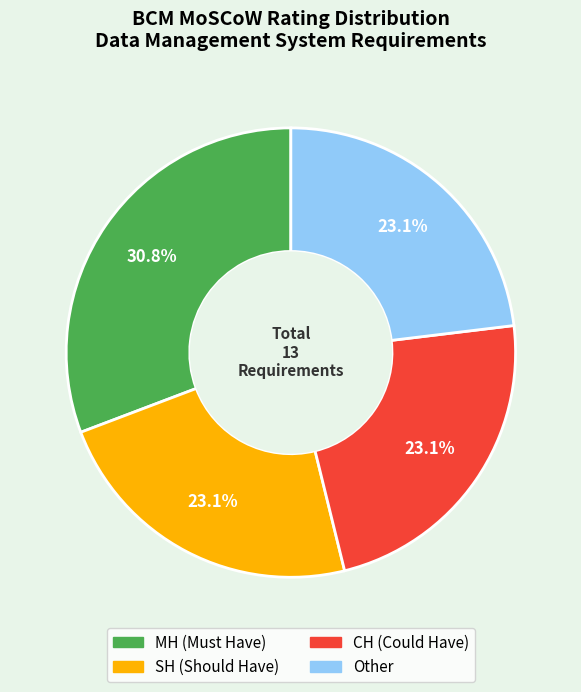

Is SH the majority of the pie?

No